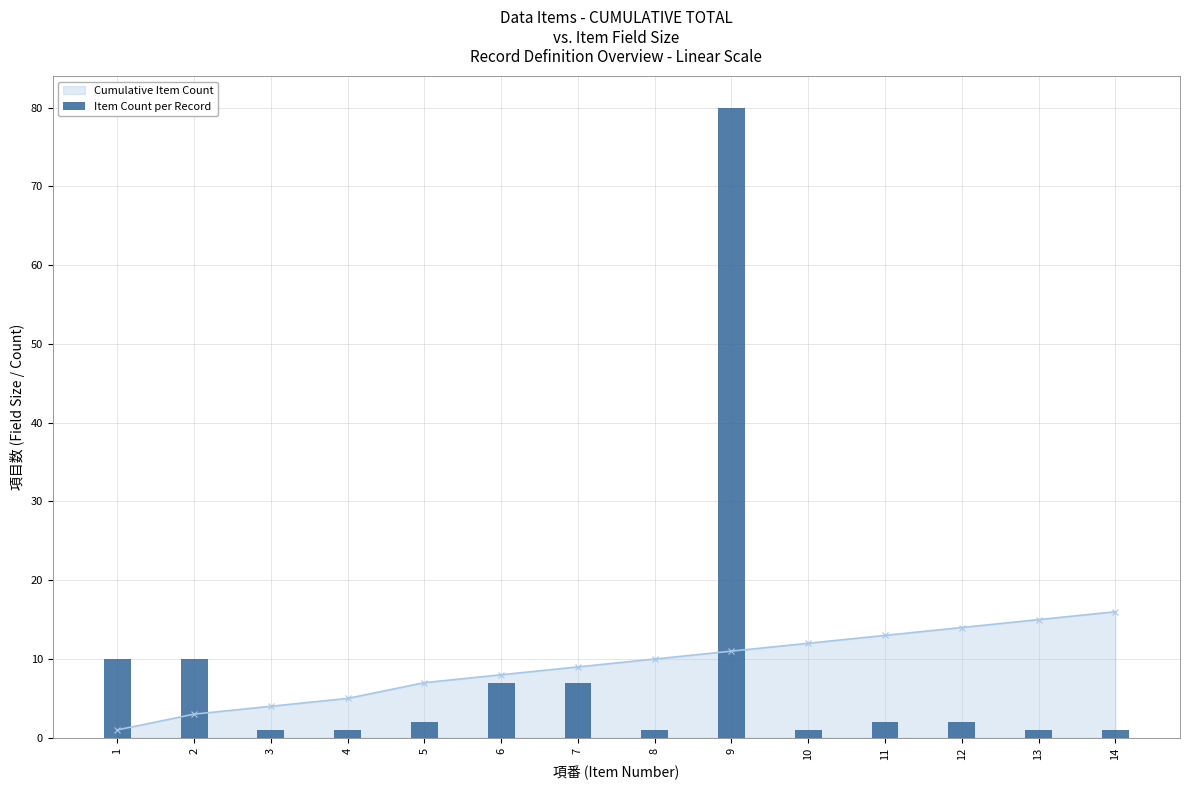

List the labels in order of value, largest first.

9, 1, 2, 6, 7, 5, 11, 12, 3, 4, 8, 10, 13, 14